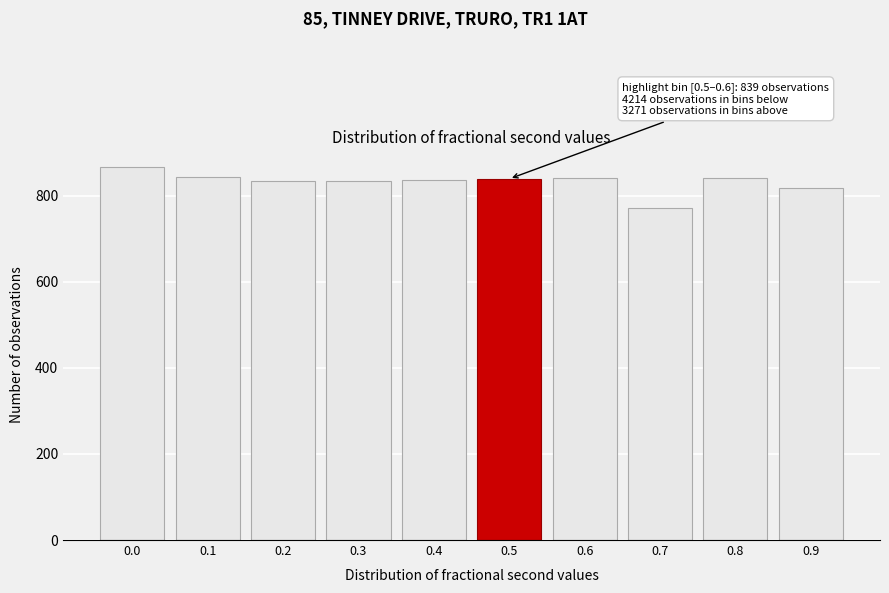

What is the value of the 1st bar from the left?

866